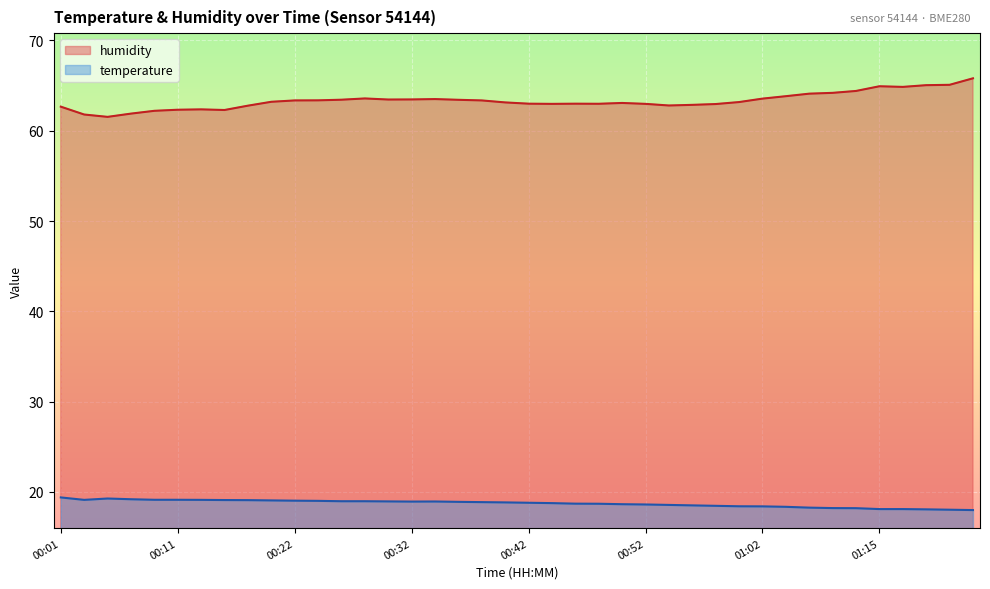

True or false: humidity has a value of 97.4 at 00:56.

False